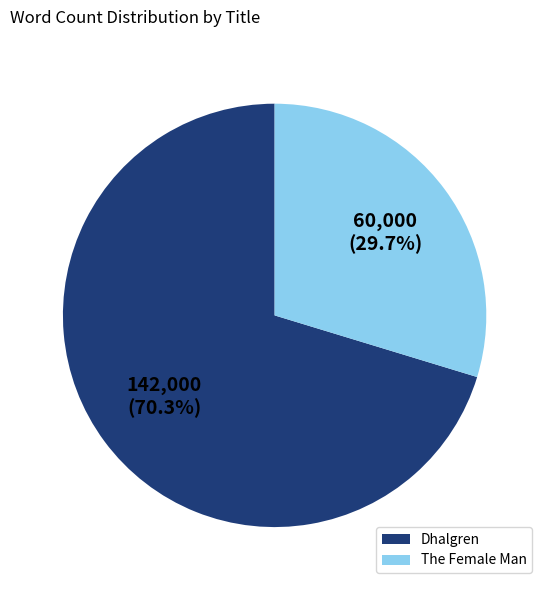

Which category accounts for the majority?

Dhalgren